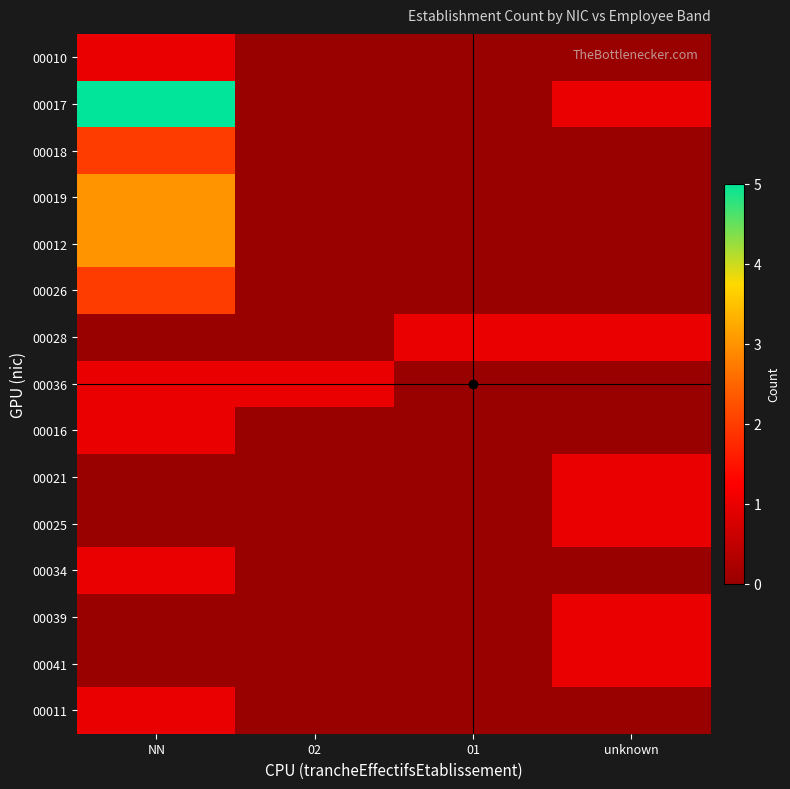

At which category is the sum across all series the highest?

NN